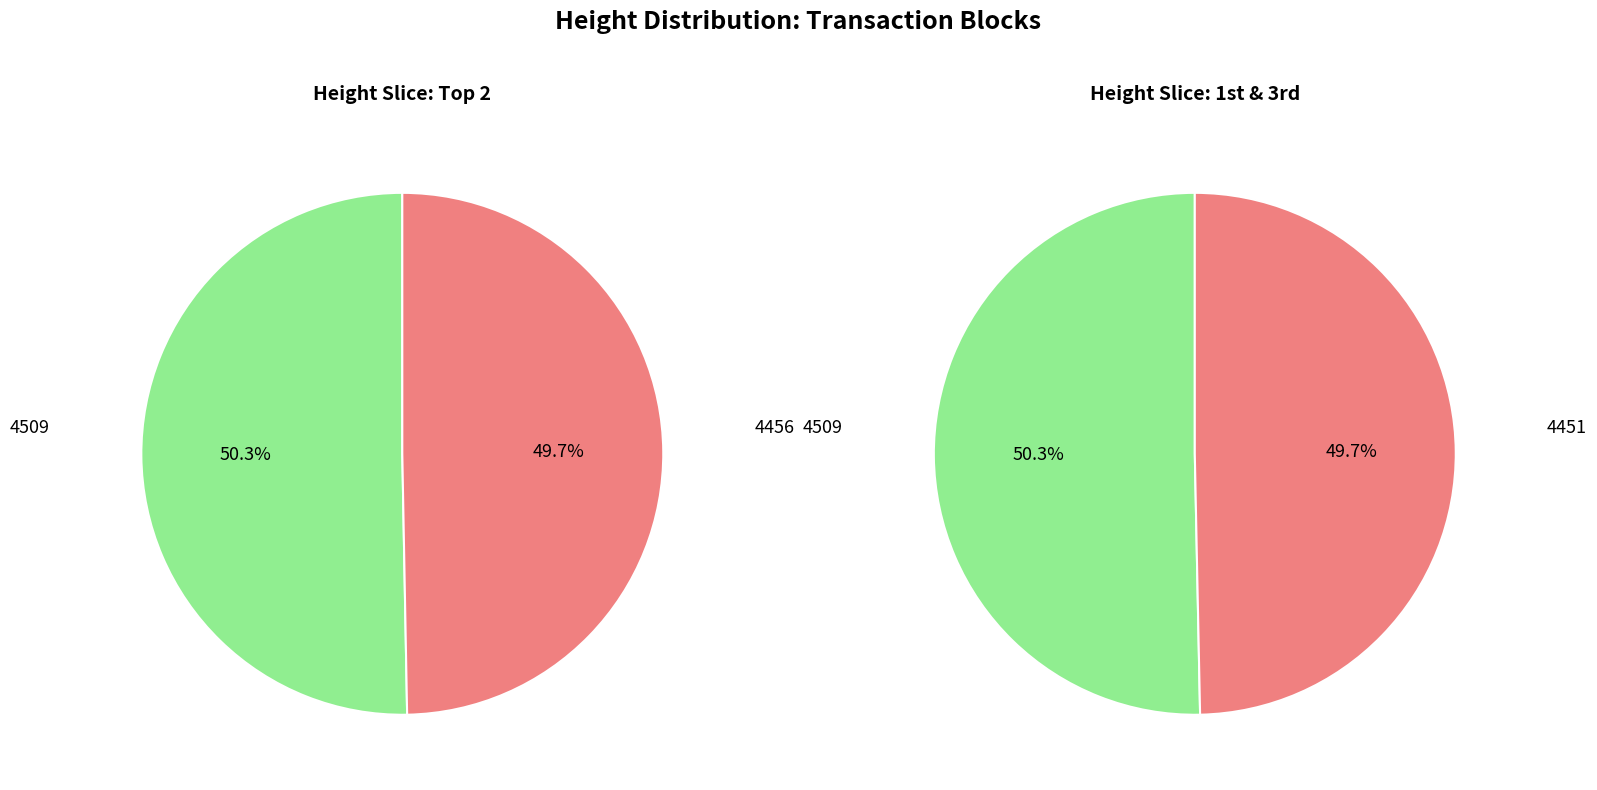

Rank the categories by value from lowest to highest.

4451, 4456, 4509